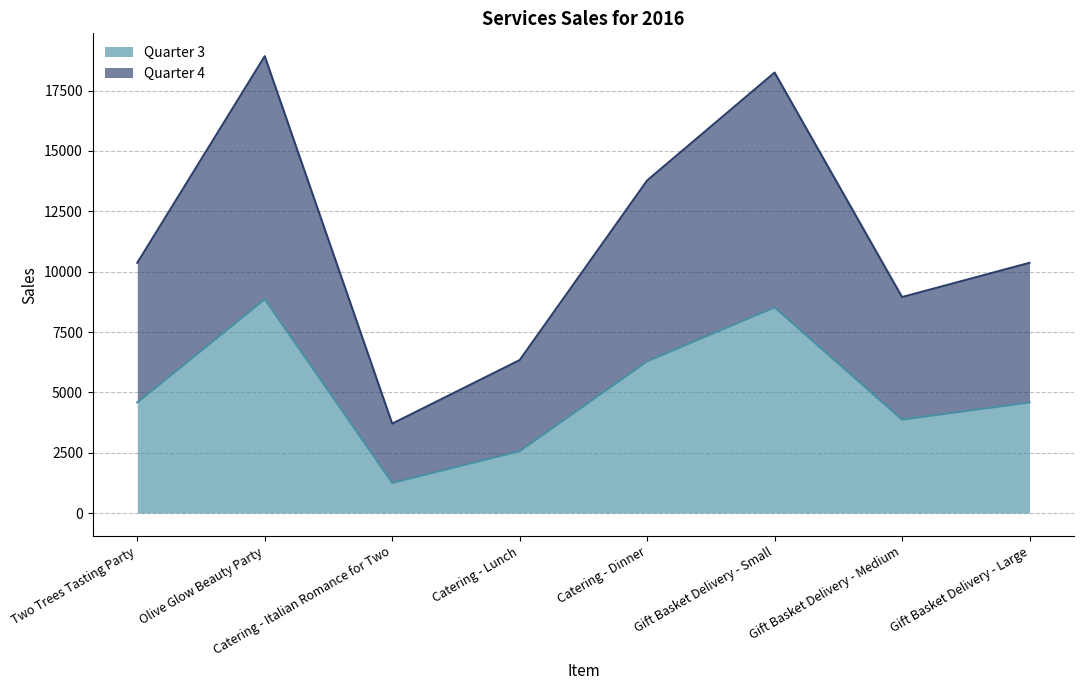

Rank the series at Gift Basket Delivery - Small from highest to lowest value.

Quarter 4, Quarter 3